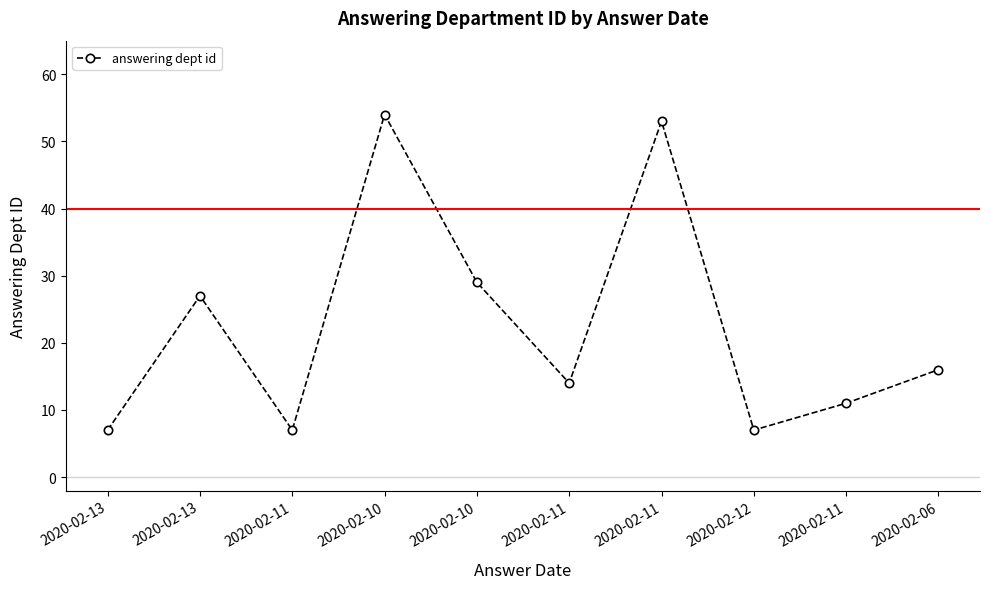

What is the value of the 10th point from the left?

16